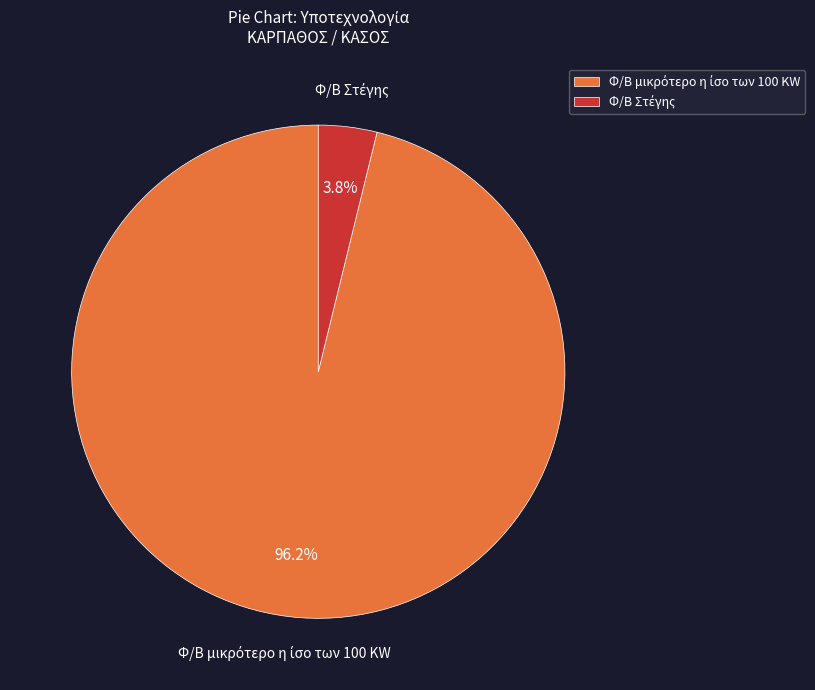

How many slices are in this pie chart?

2